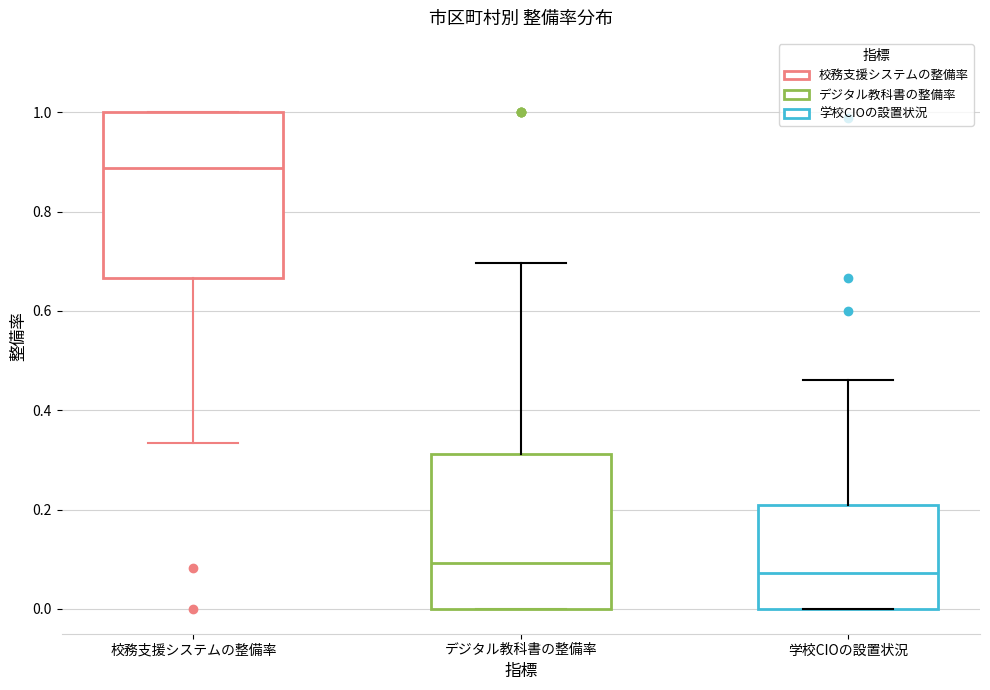

Reading left to right, read every box against the y-axis: the position of its median line, the range the box covers, and the ends of its whiskers. The values are not printed on the chart, so give them approximately, as read against the axis.

校務支援システムの整備率: median 0.88, box 0.66 to 1.00, whiskers 0.34 to 1.00
デジタル教科書の整備率: median 0.10, box 0.00 to 0.32, whiskers 0.00 to 0.70
学校CIOの設置状況: median 0.08, box 0.00 to 0.20, whiskers 0.00 to 0.46